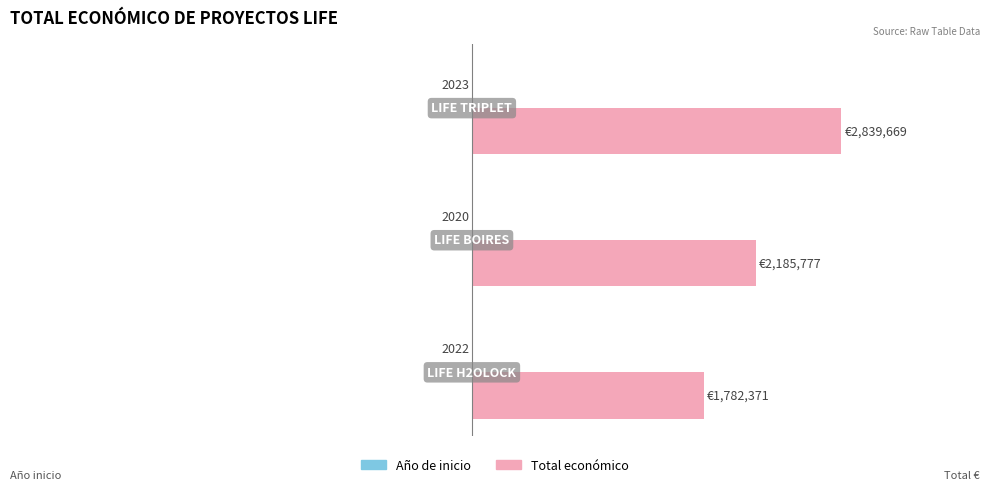

What are all the series names shown in the legend?

Año de inicio, Total económico